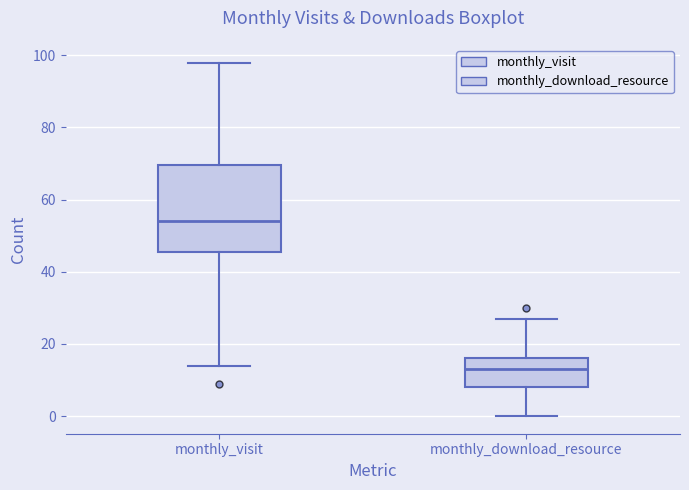

Where does the lower whisker of the box for monthly_visit end on the y-axis? The values are not printed on the chart, so give them approximately, as read against the axis.

14